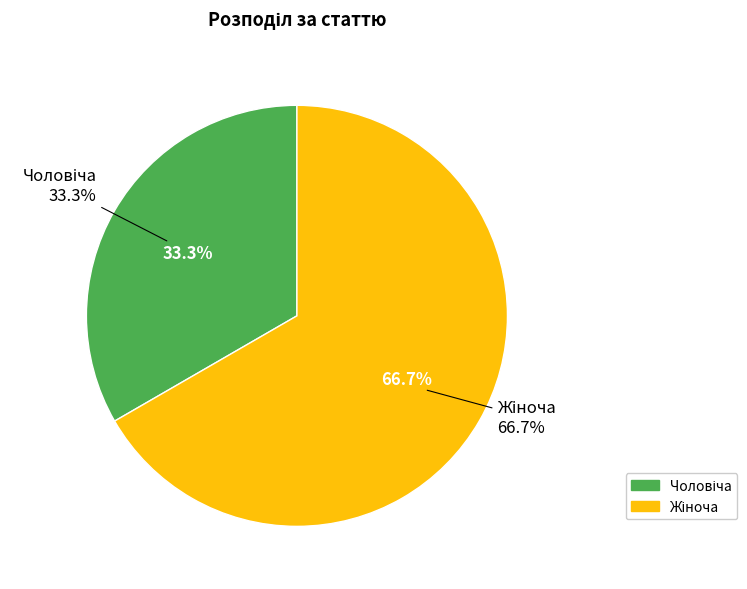

What is the change in value from Чоловіча to Жіноча?

+1